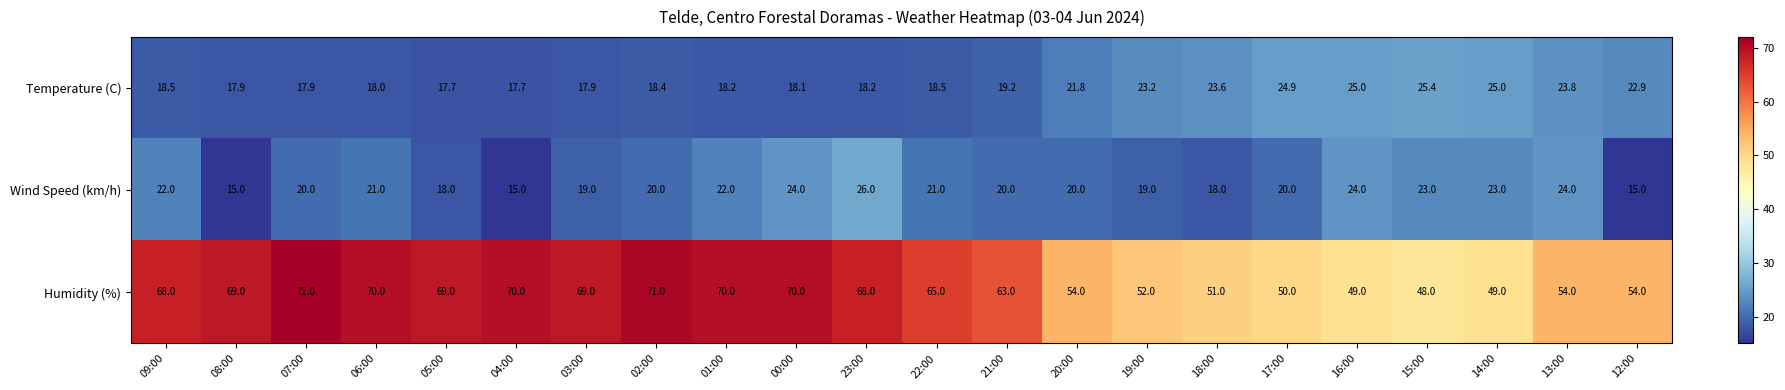

List the series in order of their peak value, lowest first.

Temperature (C), Wind Speed (km/h), Humidity (%)